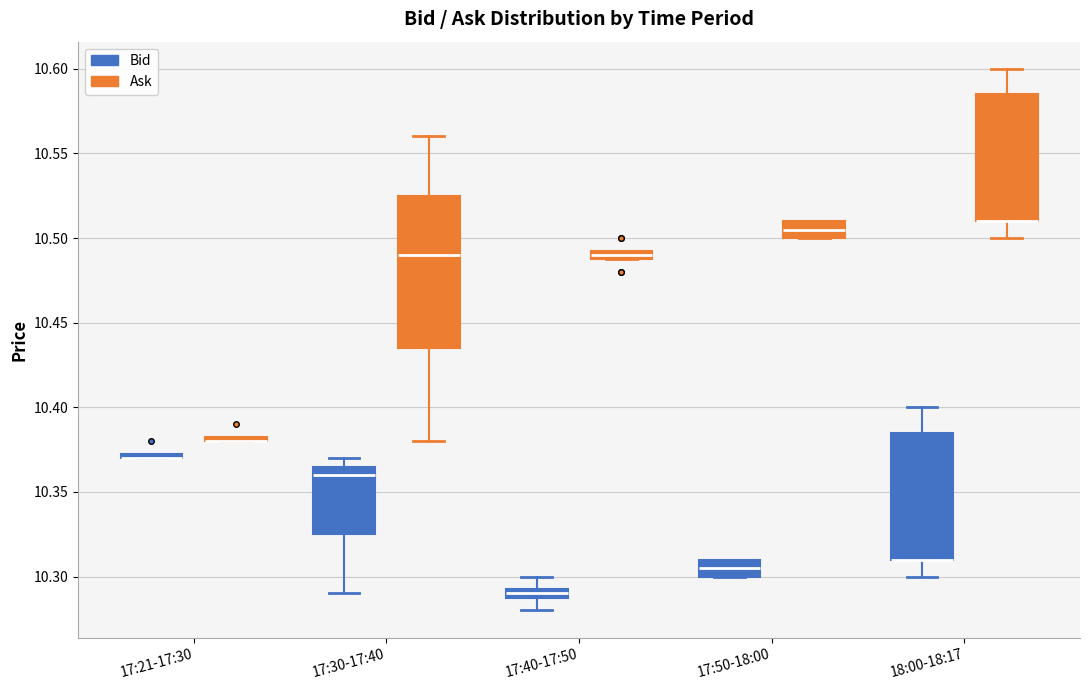

Where does the upper whisker of the box for 18:00-18:17 (Bid) end on the y-axis? The values are not printed on the chart, so give them approximately, as read against the axis.

10.400